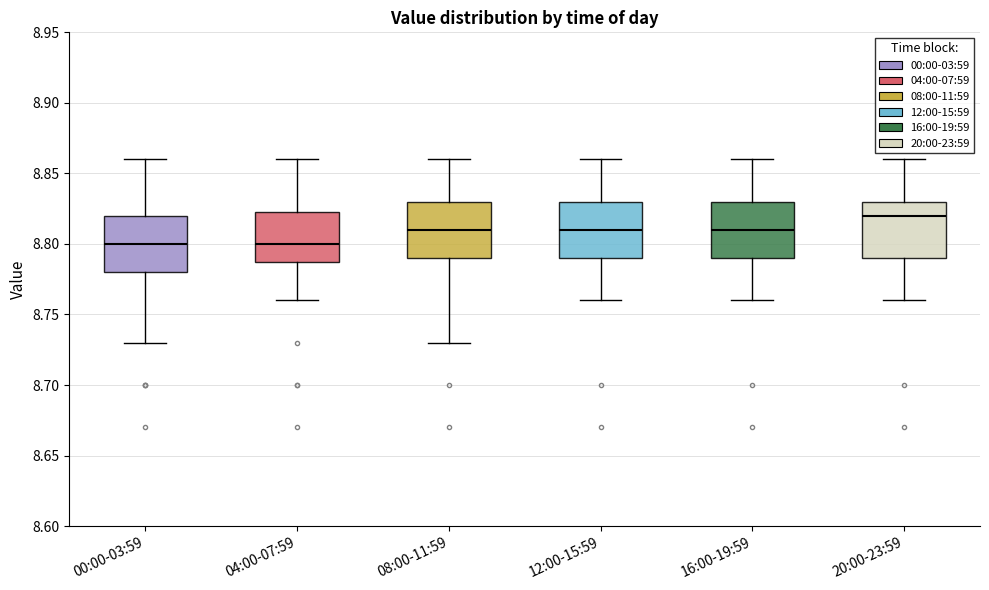

Where does the lower whisker of the box for 08:00-11:59 end on the y-axis? The values are not printed on the chart, so give them approximately, as read against the axis.

8.730